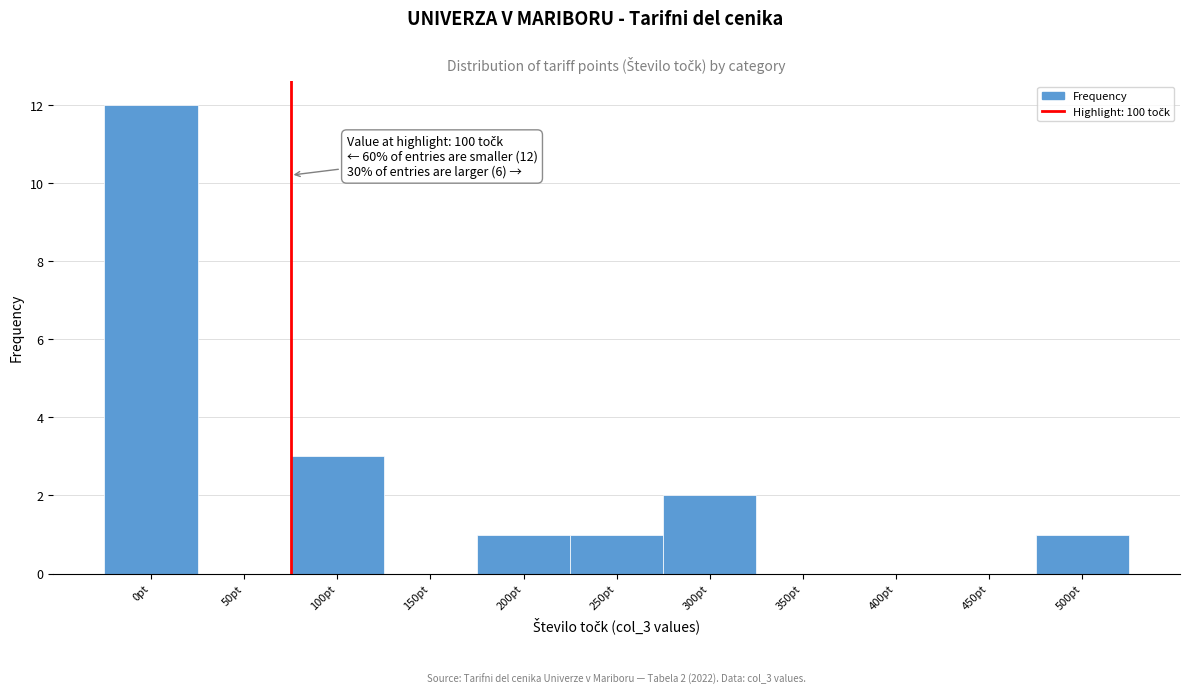

Reading left to right, extract all data points from this chart.

0pt=12	50pt=0	100pt=3	150pt=0	200pt=1	250pt=1	300pt=2	350pt=0	400pt=0	450pt=0	500pt=1